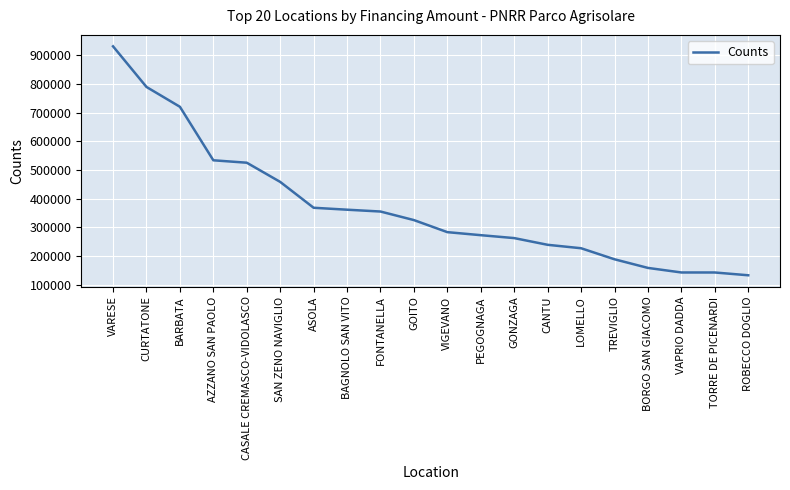

Approximately how many times larger is the value at CANTU compared to CASALE CREMASCO-VIDOLASCO?

0.5